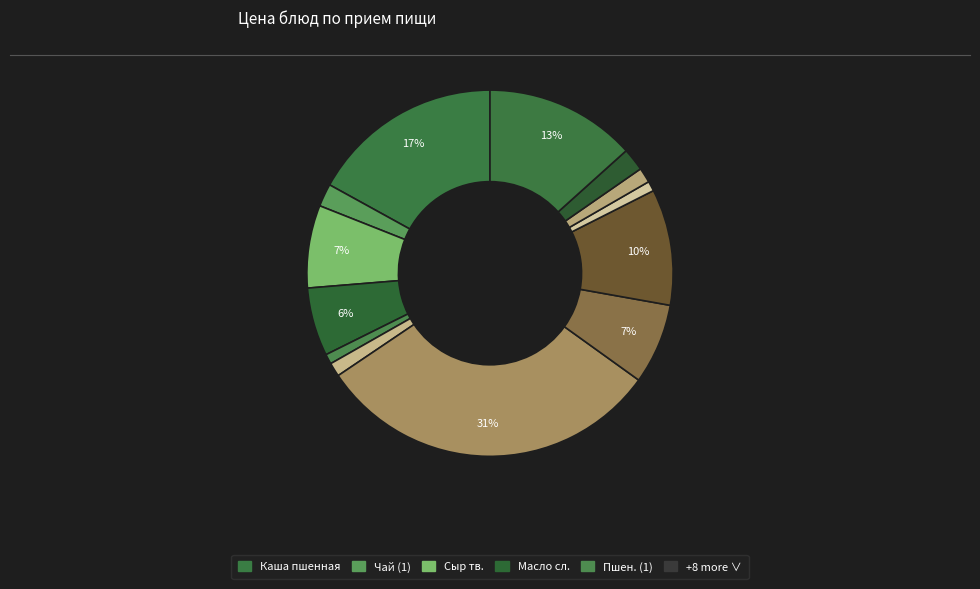

To the nearest percent, what is the difference between the largest and smallest slice percentages?

30%